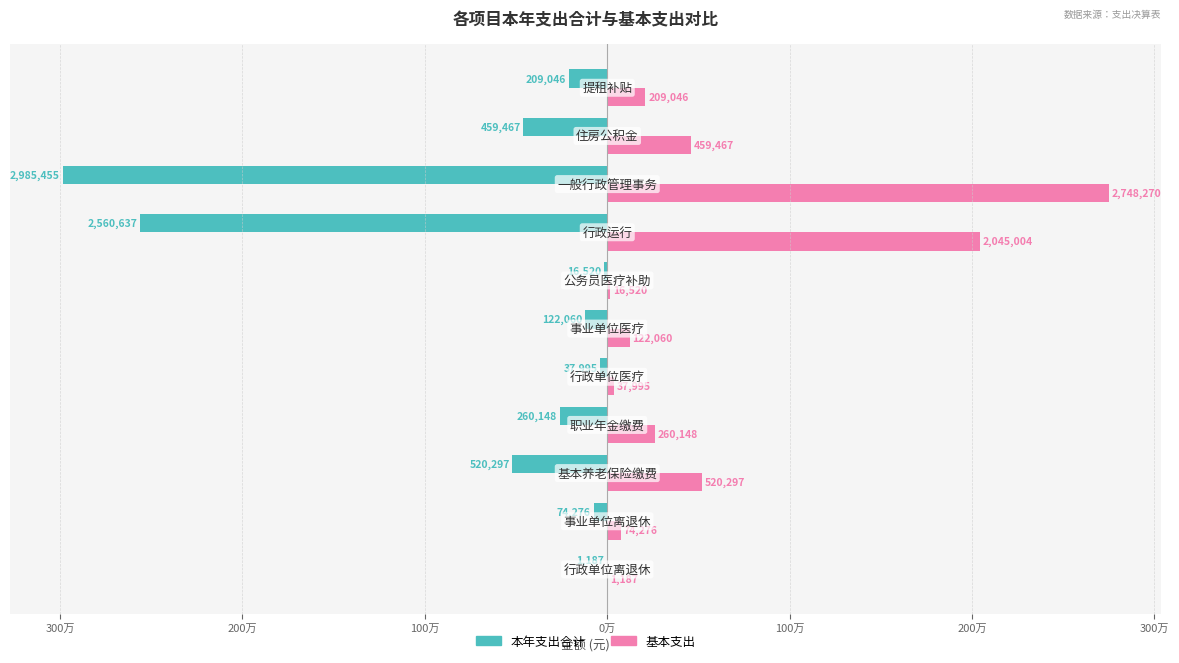

What are all the series names shown in the legend?

本年支出合计, 基本支出